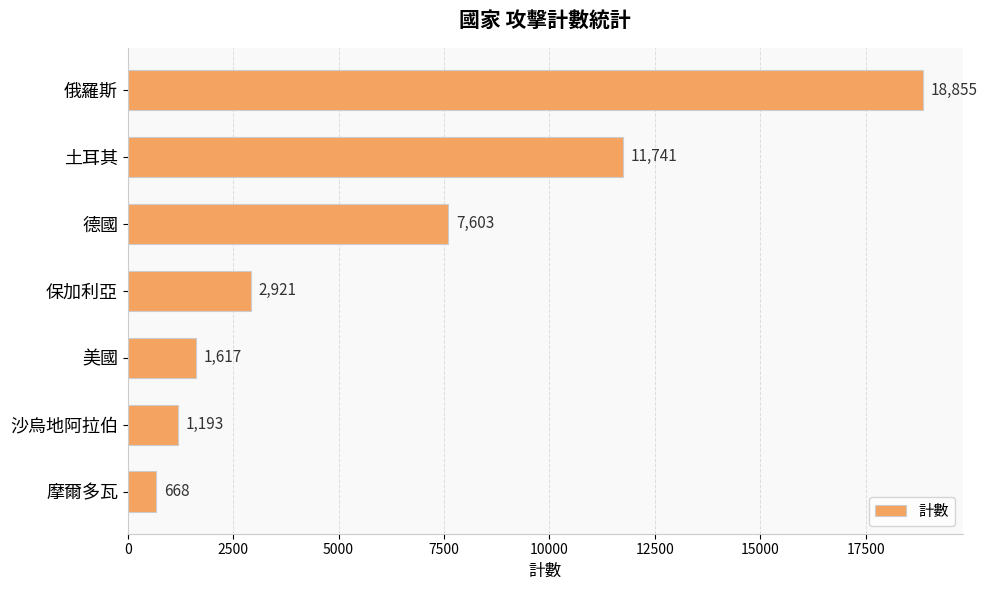

What is the value of the 4th bar from the top?

2921